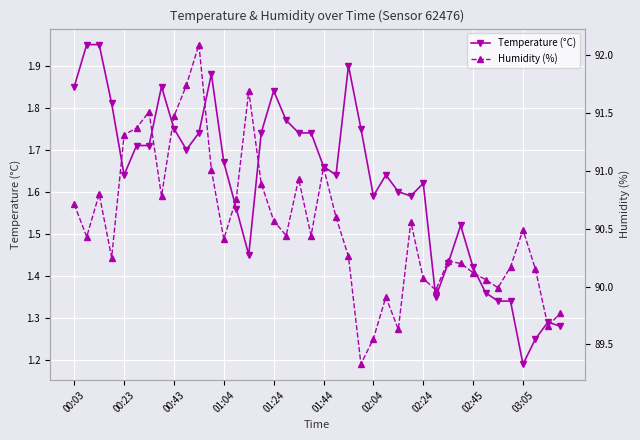

What is the greatest value displayed?

92.1